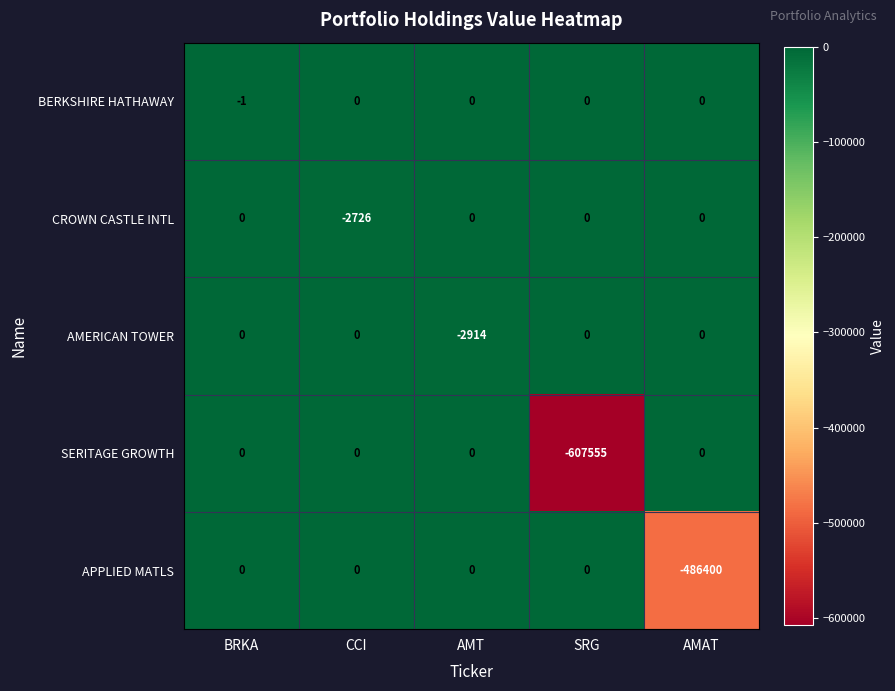

The value of BERKSHIRE HATHAWAY at AMAT is -1. True or false?

False